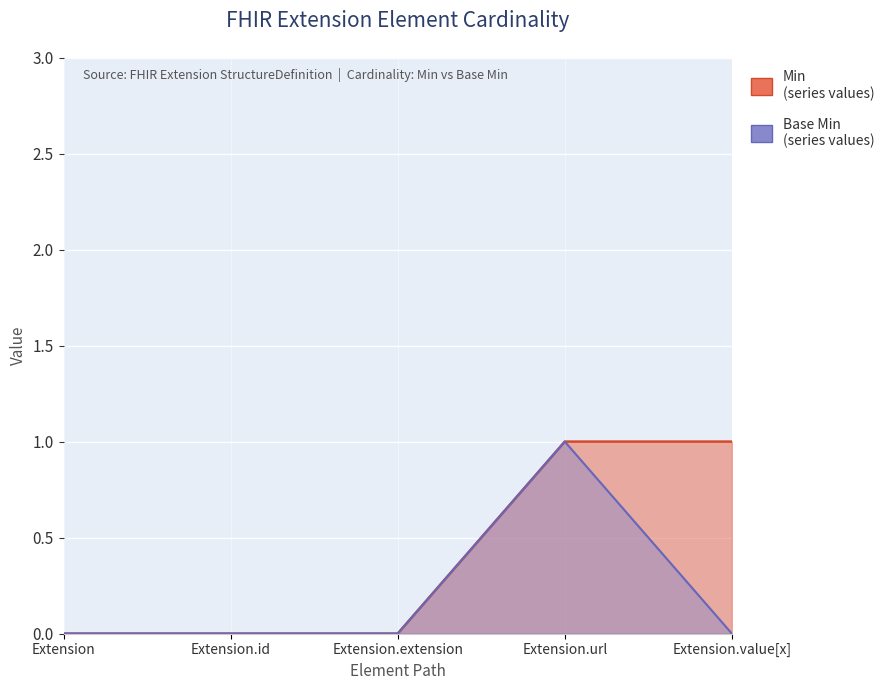

True or false: Min and Base Min intersect in this chart.

False